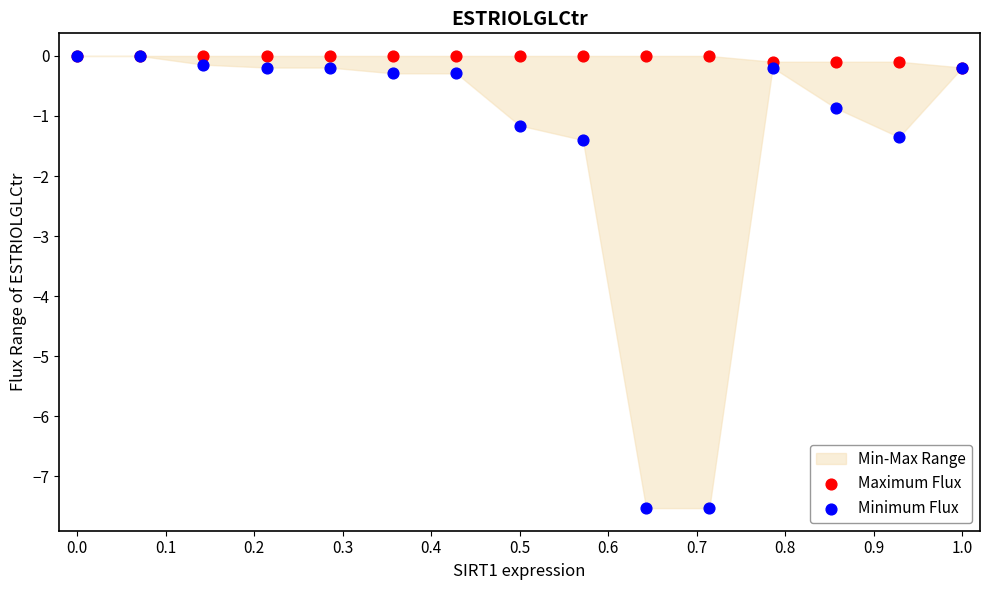

What are all the series names shown in the legend?

Maximum Flux, Minimum Flux